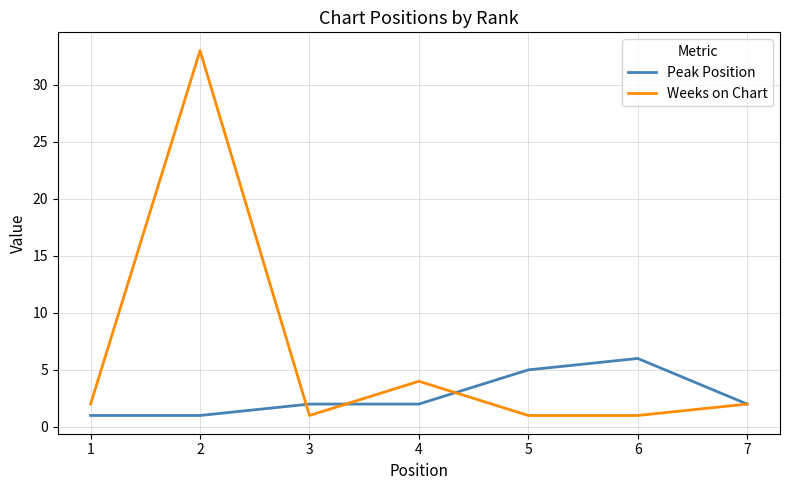

What is the smallest value displayed?

1